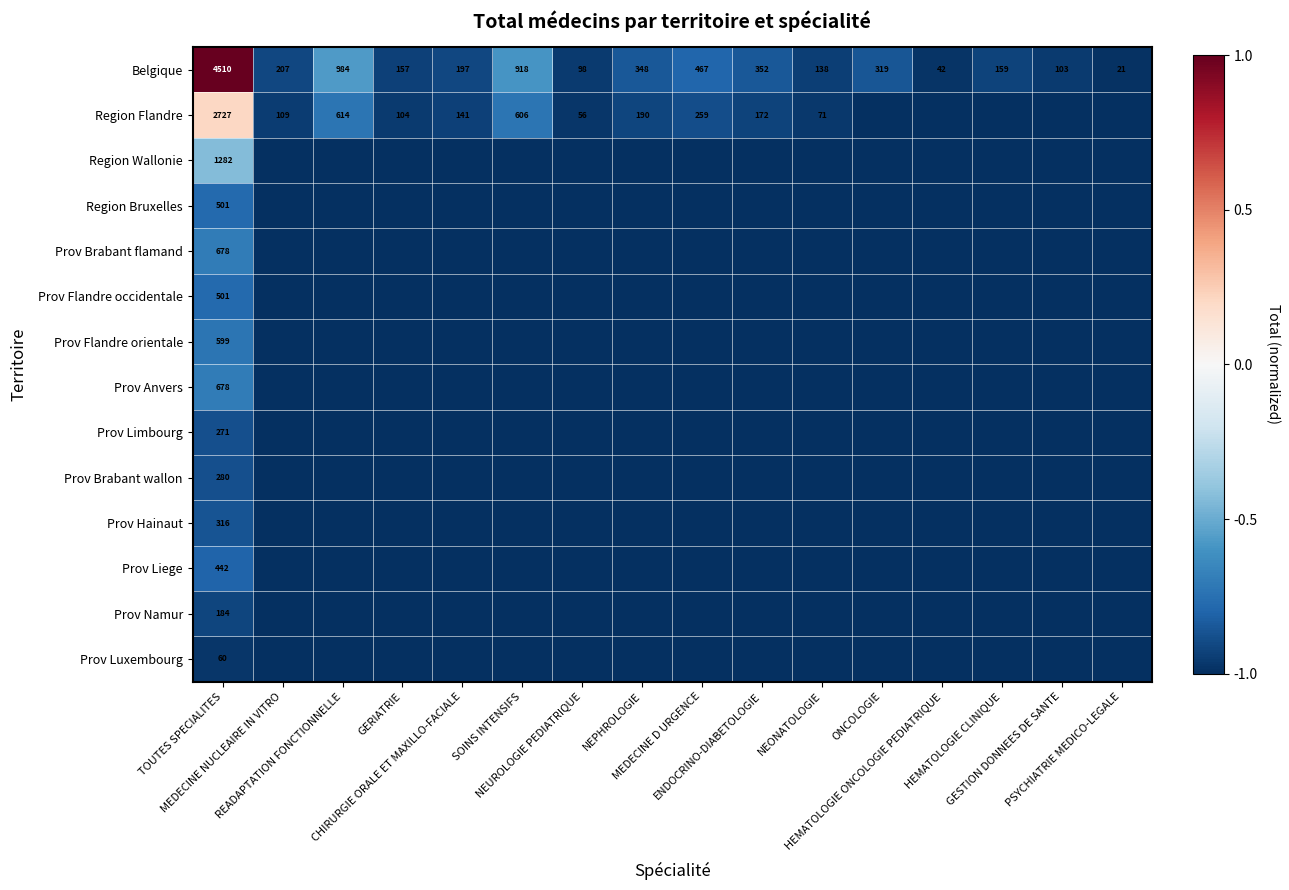

True or false: Prov Luxembourg has a value of -1.0 at PSYCHIATRIE MEDICO-LEGALE.

True